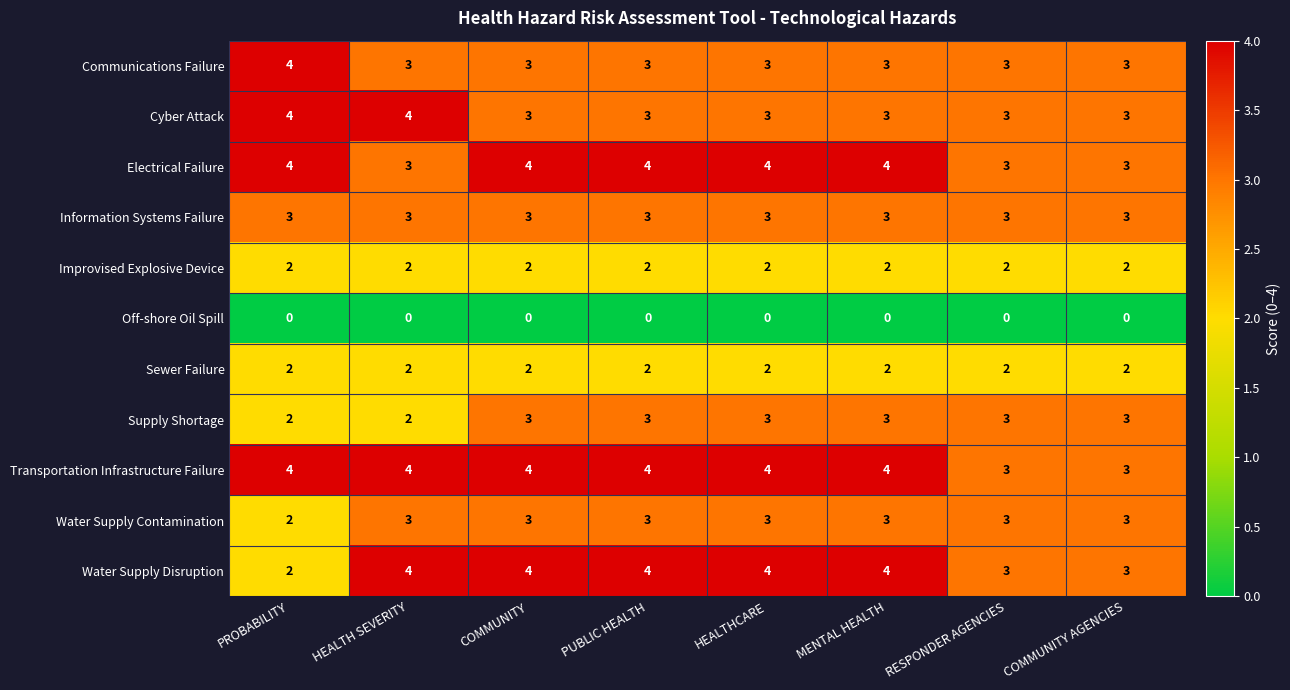

What is the sum of all Water Supply Contamination values?

23